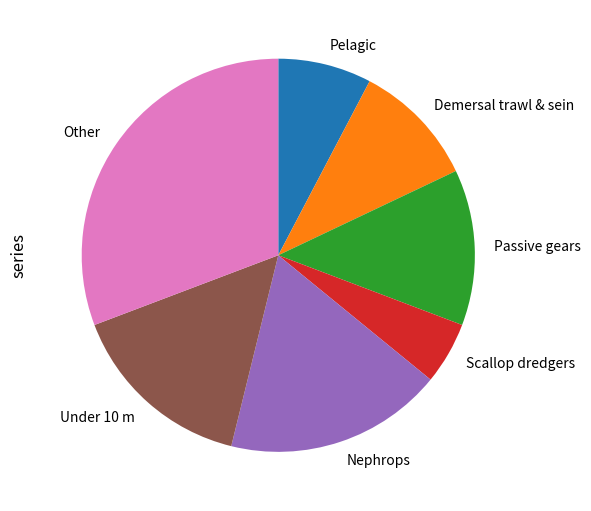

Do Passive gears and Demersal trawl & sein together represent more than half of the pie?

No